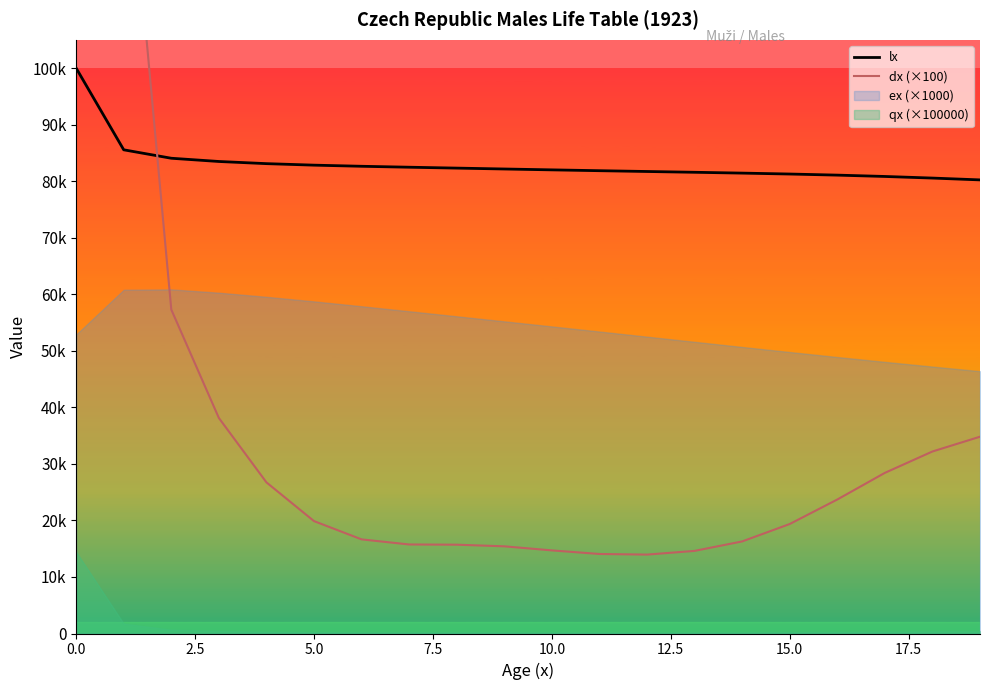

What is the lowest value of the lx series?

80229.9